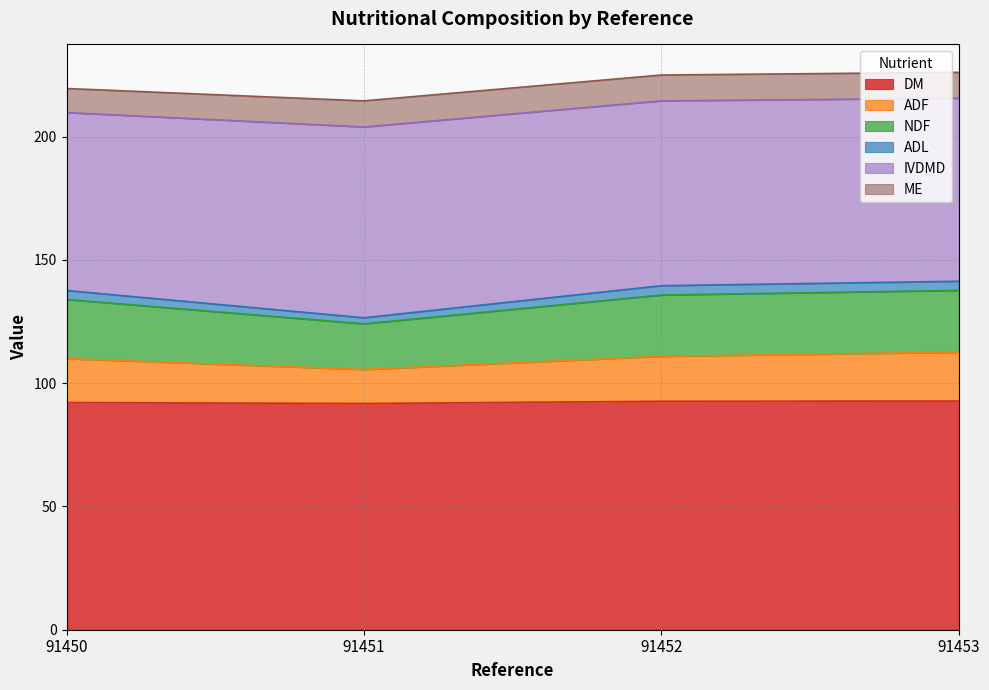

What is the highest value of the DM series?

92.8